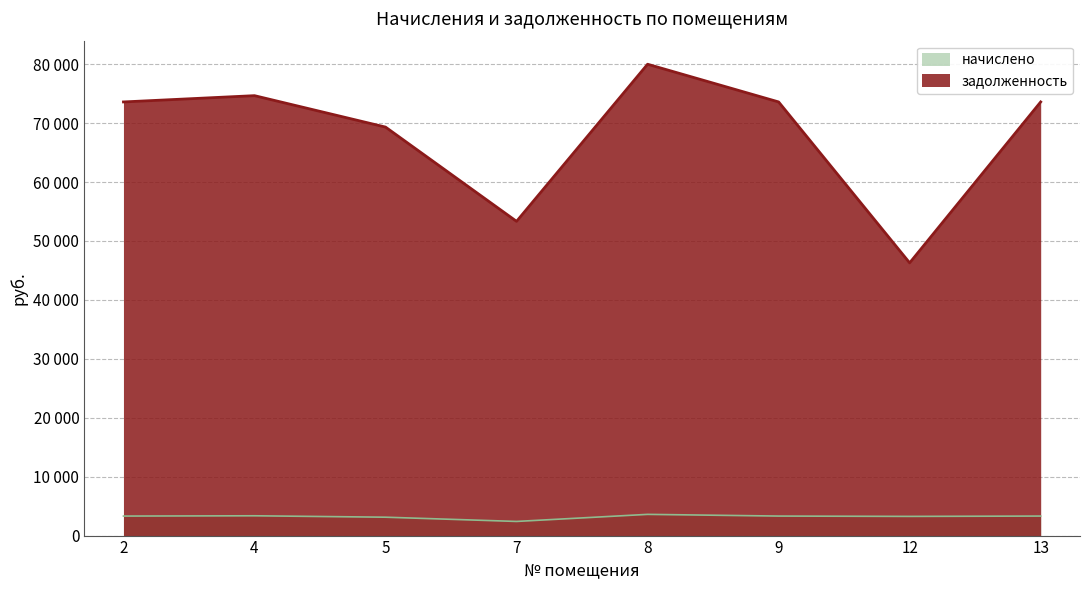

Which series changed the most between 5 and 13?

задолженность